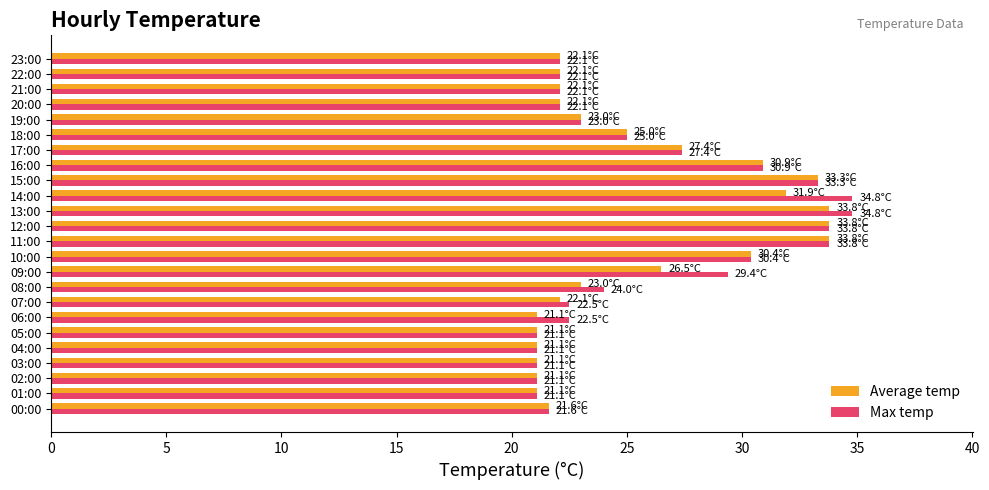

Which series has the largest total across all categories?

Max temp